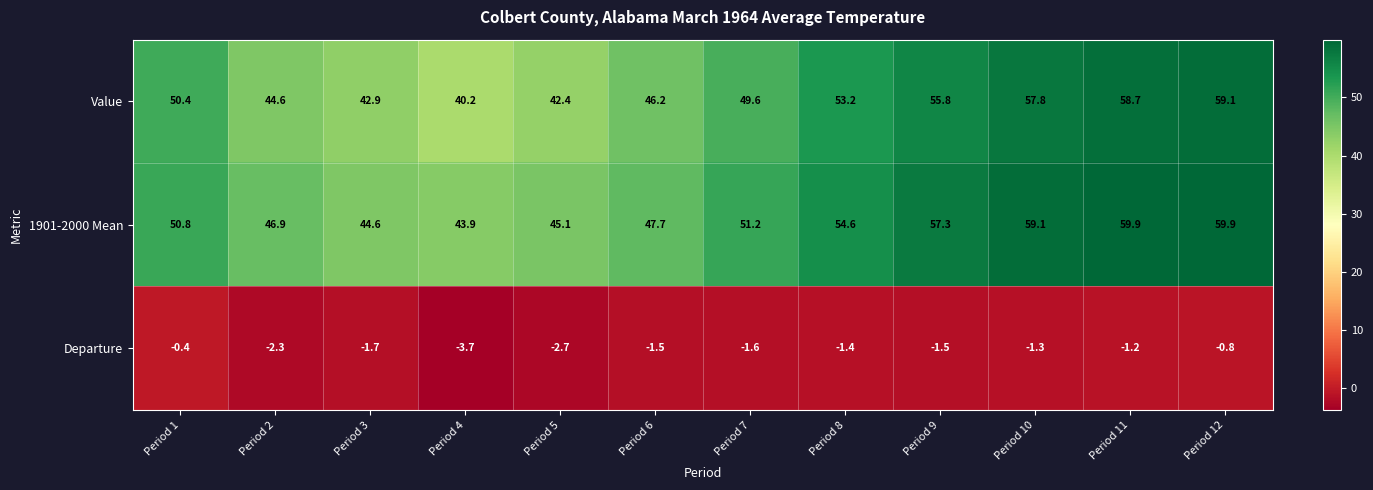

Which series changed the most between Period 2 and Period 7?

Value